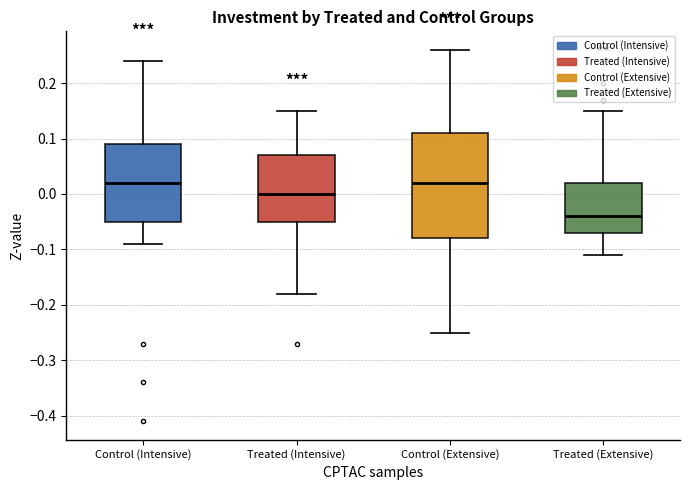

Comparing the boxes themselves (not the whiskers), which one is the tallest?

Control (Extensive)